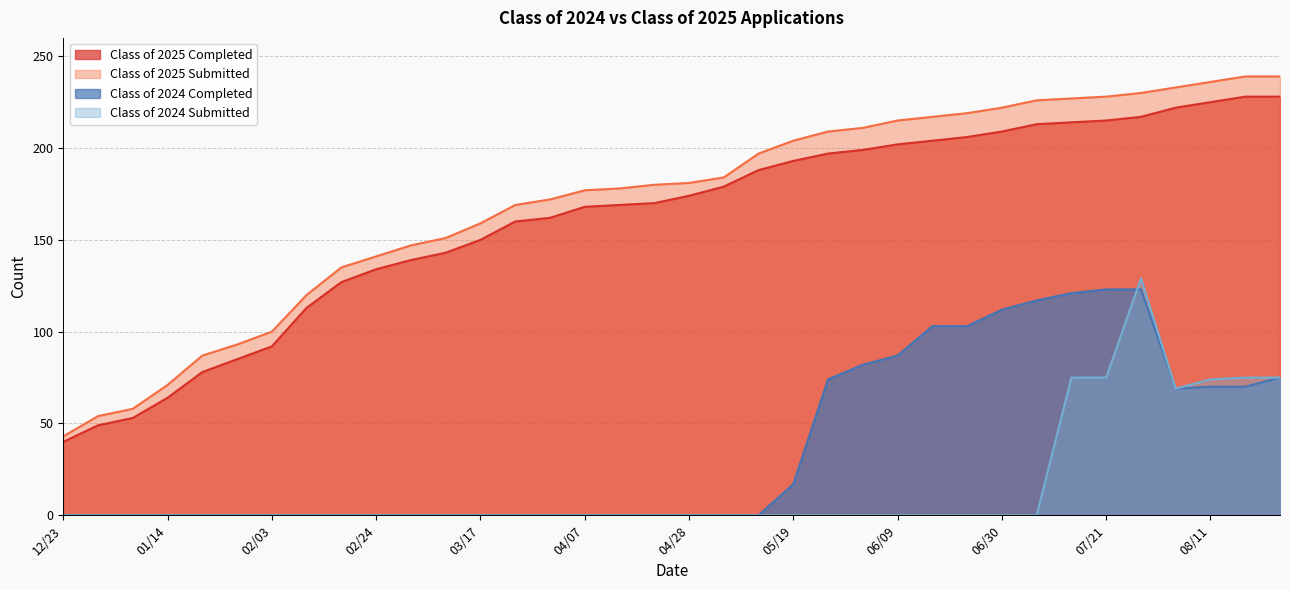

Count the number of data series in this chart.

4